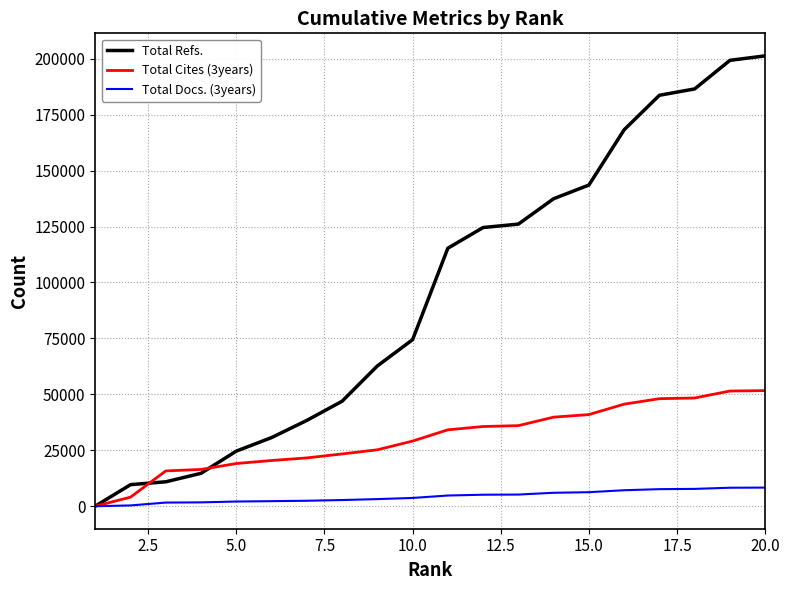

What is the maximum value for Total Docs. (3years)?

8317